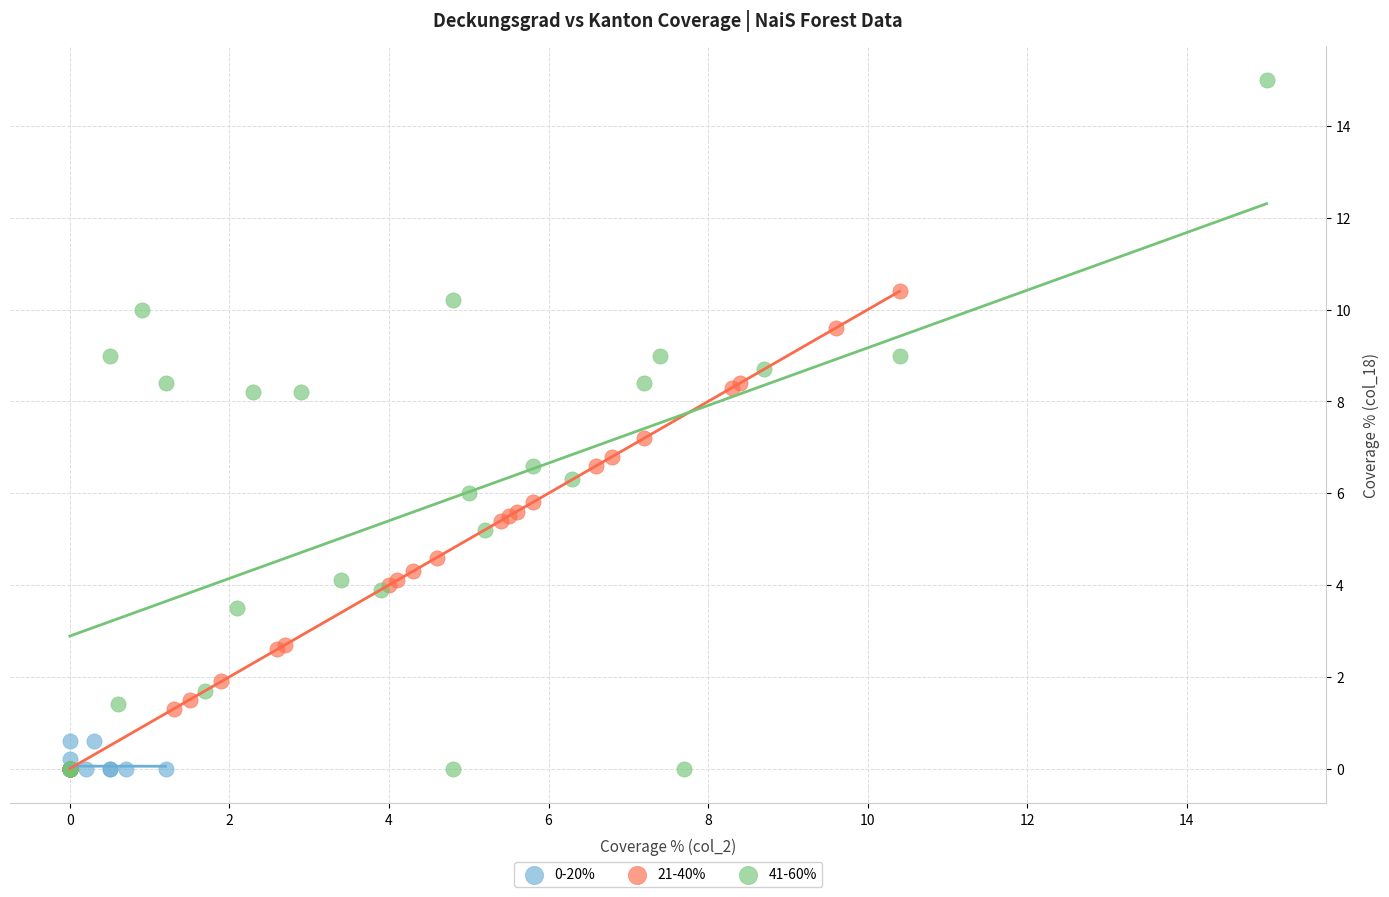

What are all the series names shown in the legend?

0-20%, 21-40%, 41-60%